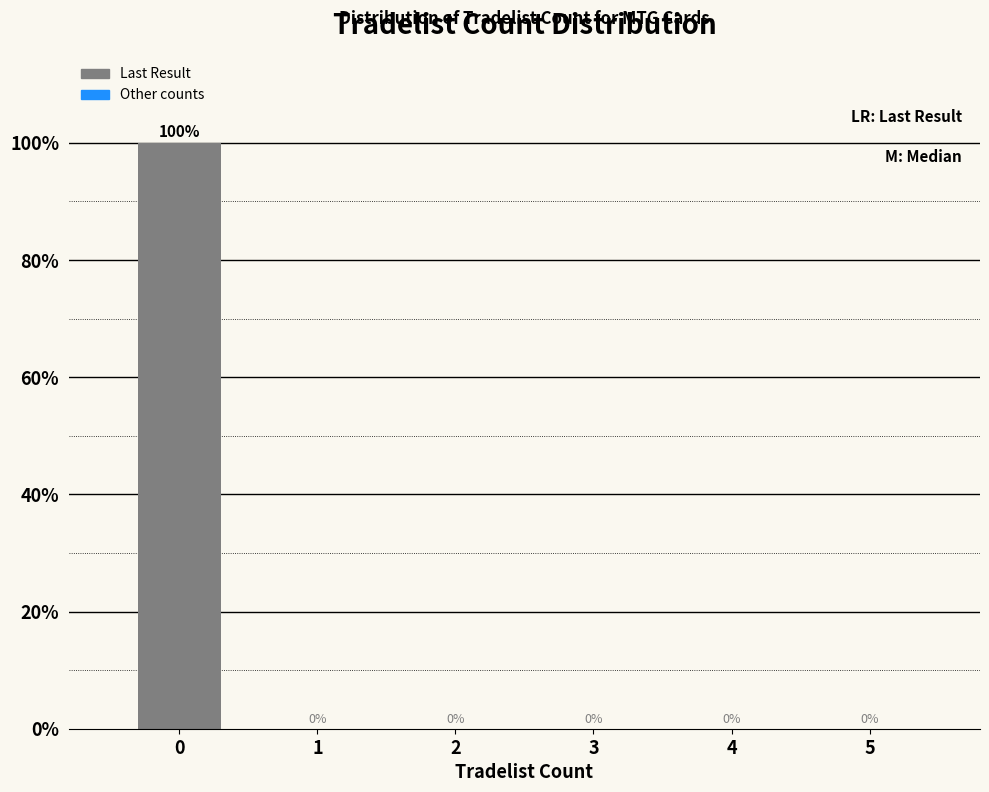

Reading left to right, transcribe all the data shown in this chart.

0=100	1=0	2=0	3=0	4=0	5=0